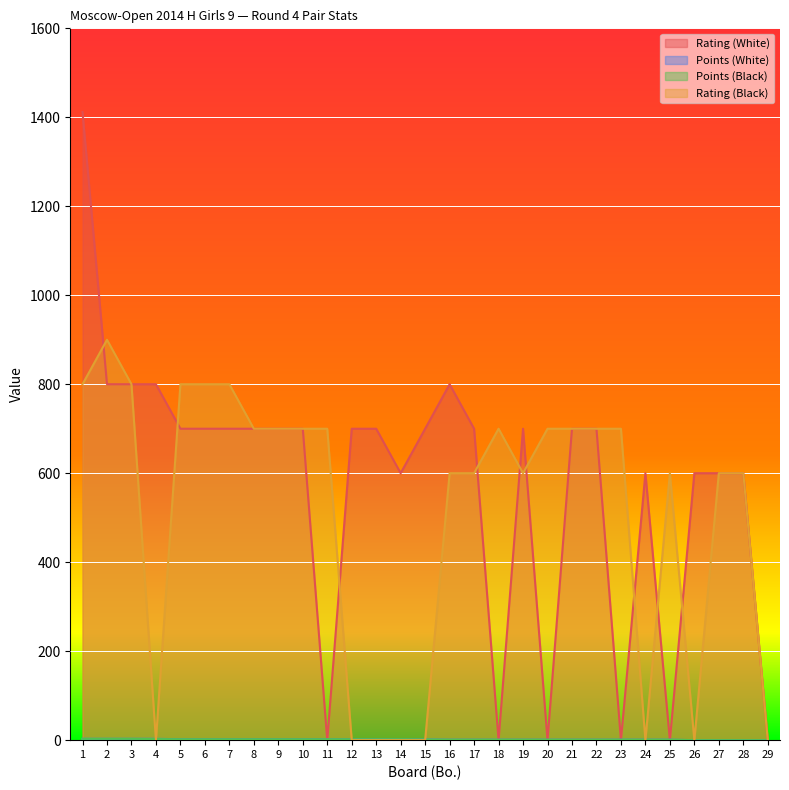

Where is Points (Black) nearest to the value 1?

16